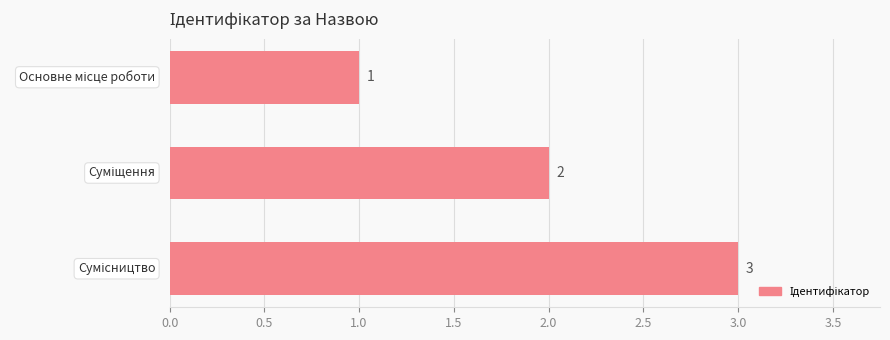

What is the greatest value displayed?

3